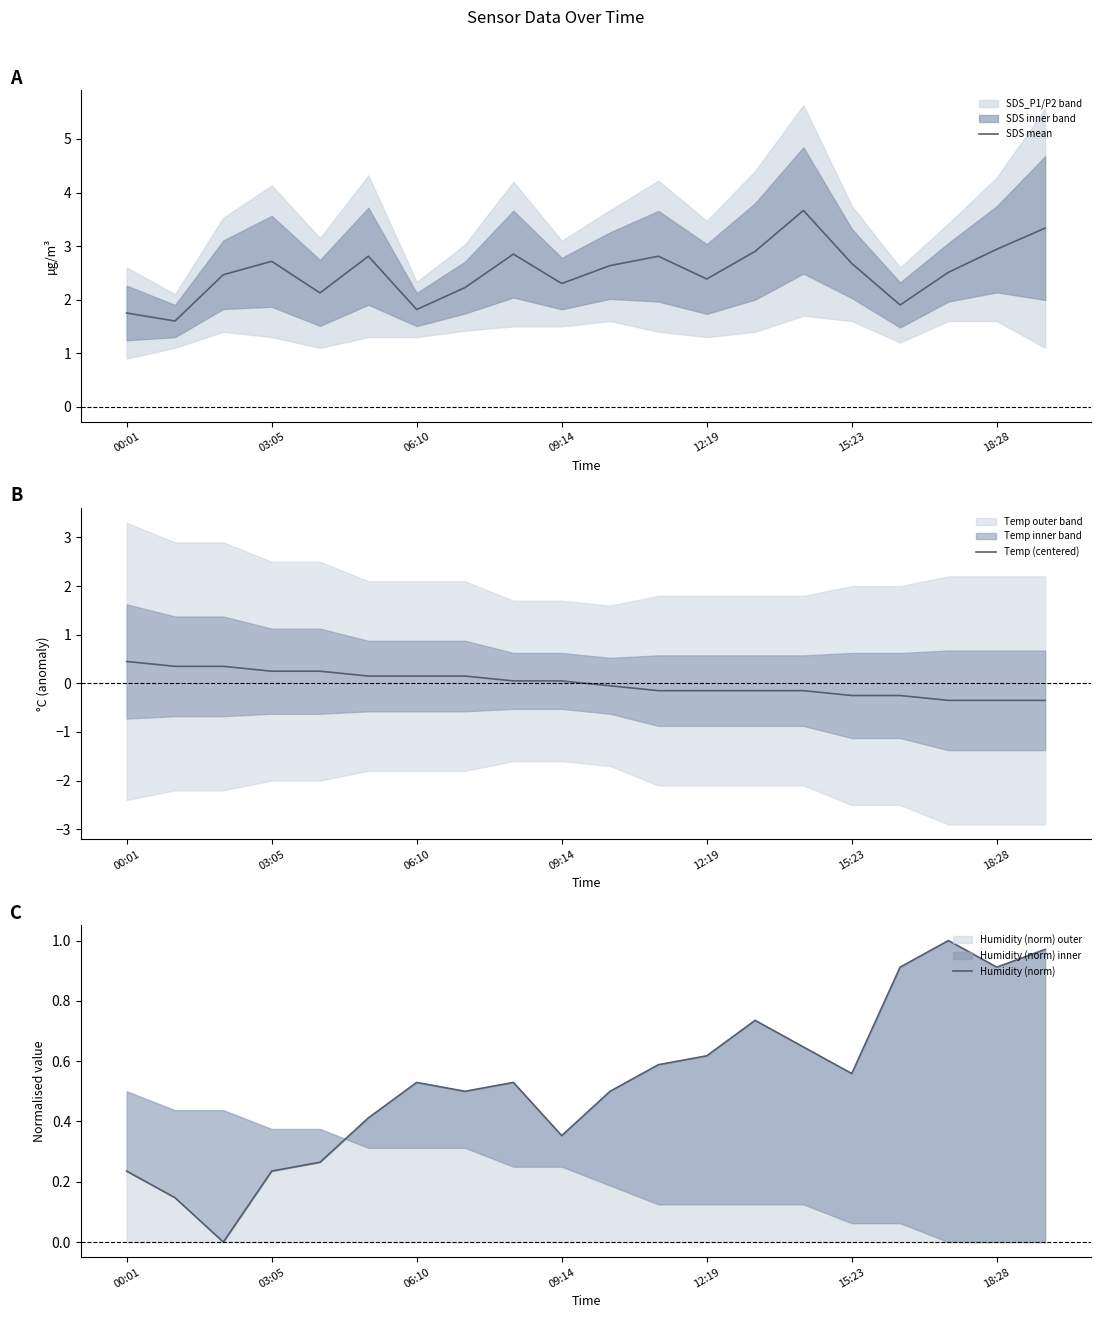

True or false: Temp (centered) has a value of 0.1 at 09:14.

True